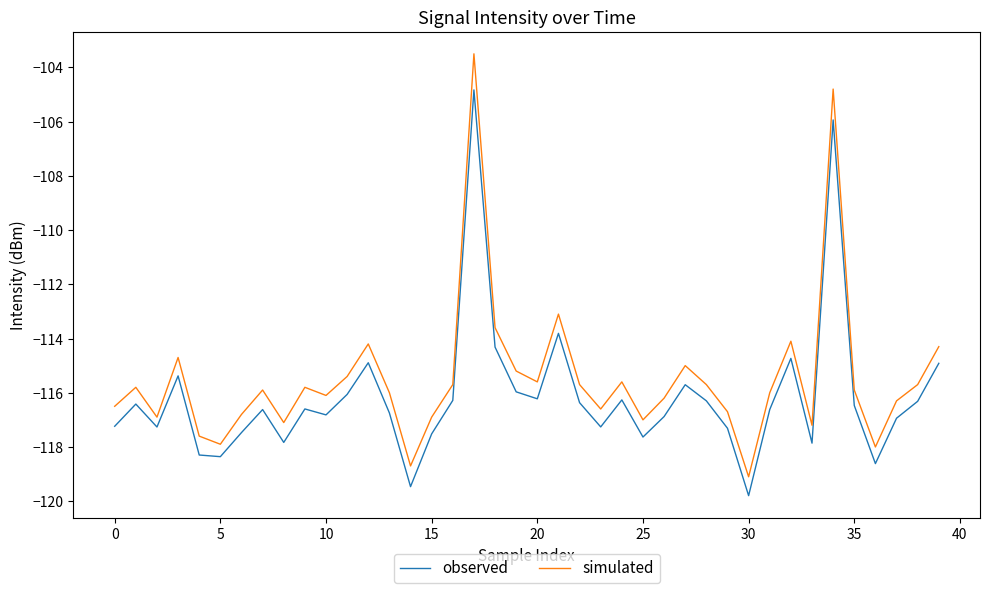

Which series has the largest range (max minus min)?

simulated